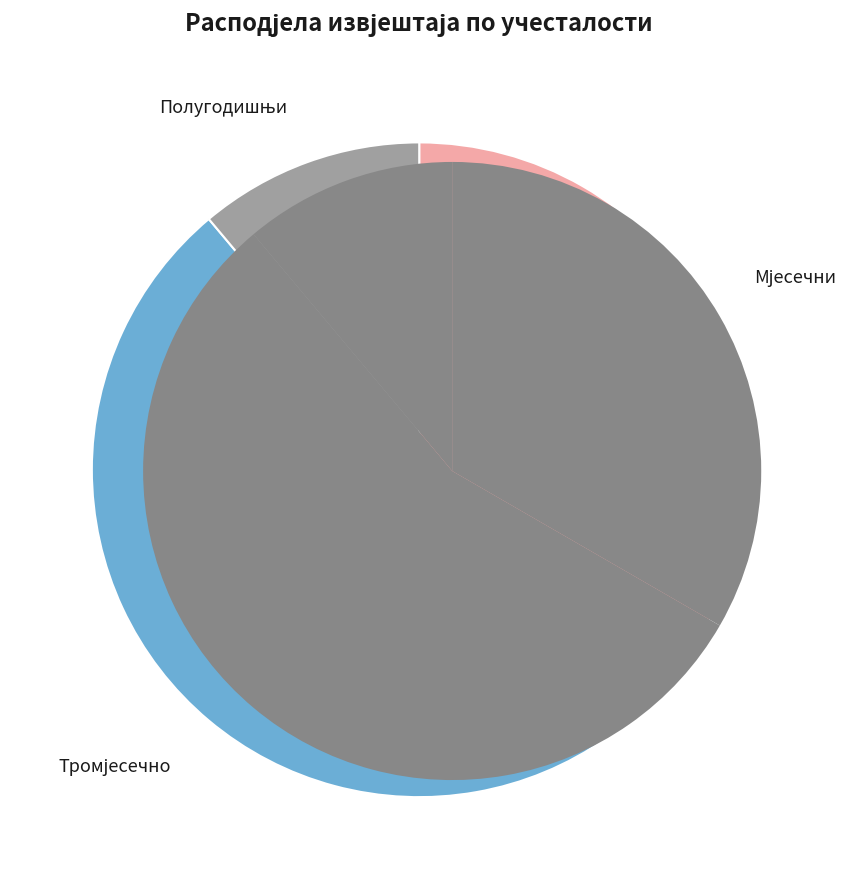

Does Тромјесечно represent more than half of the total?

Yes